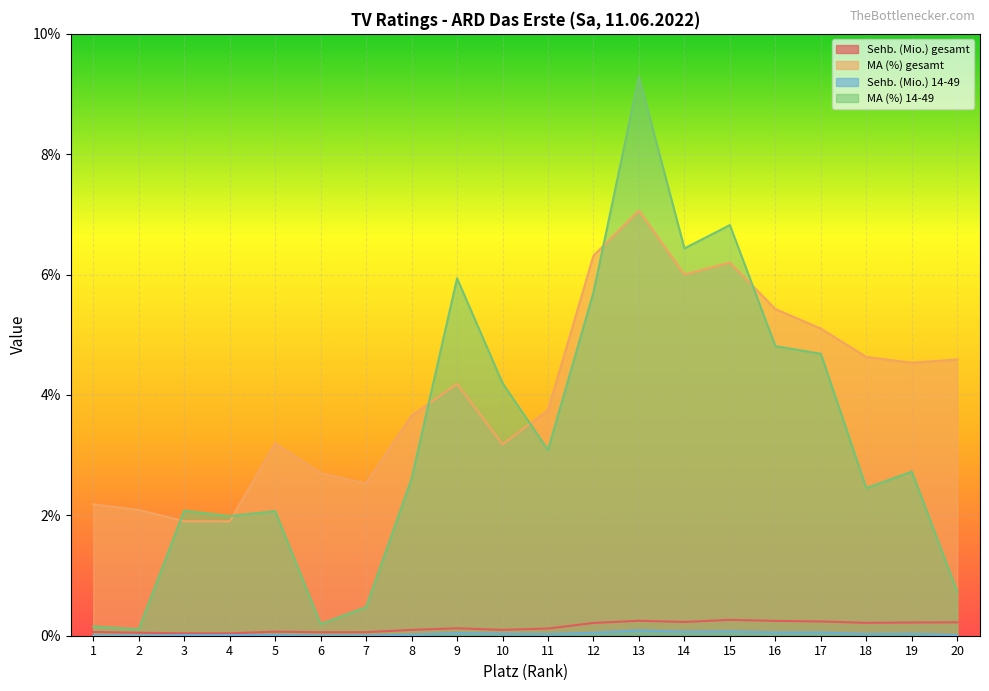

Does the chart display data point markers on the line(s)?

No